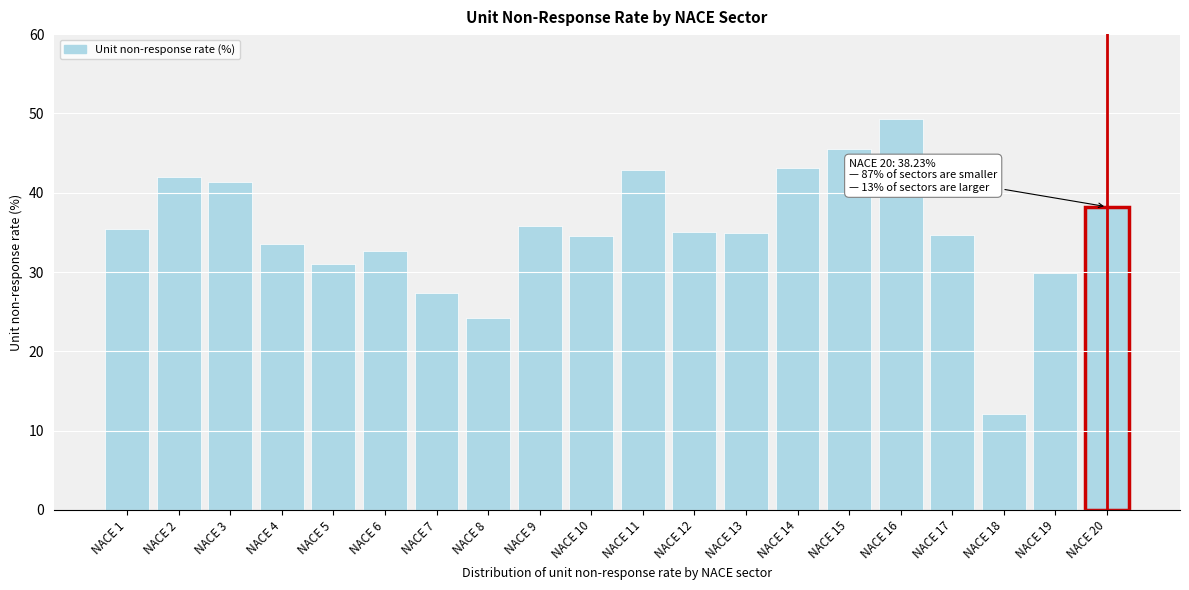

True or false: the data shows 34.7 at NACE 17.

True